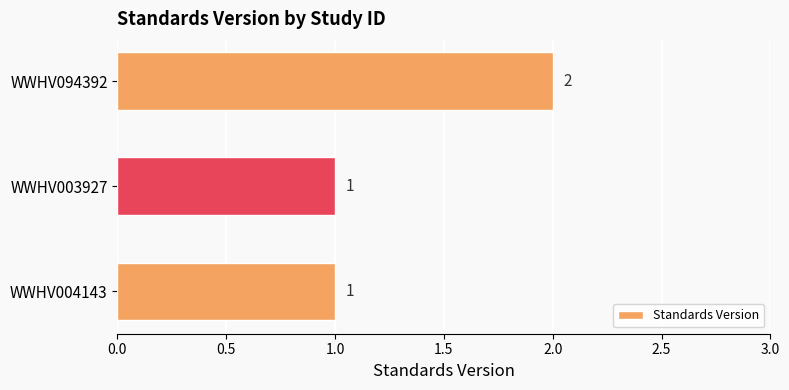

What is the minimum value shown in the chart?

1